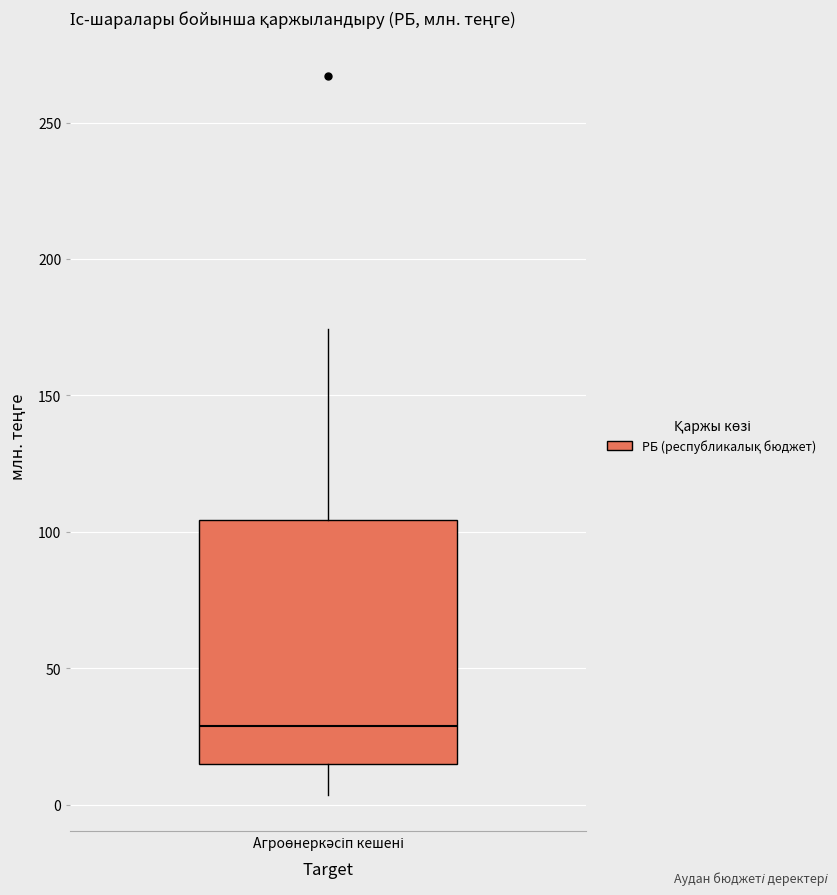

Transcribe this box plot: give where the median line is, the range the box spans, and where the two whiskers end, as read against the y-axis. The values are not printed on the chart, so give them approximately, as read against the axis.

median 30, box 15 to 105, whiskers 5 to 175